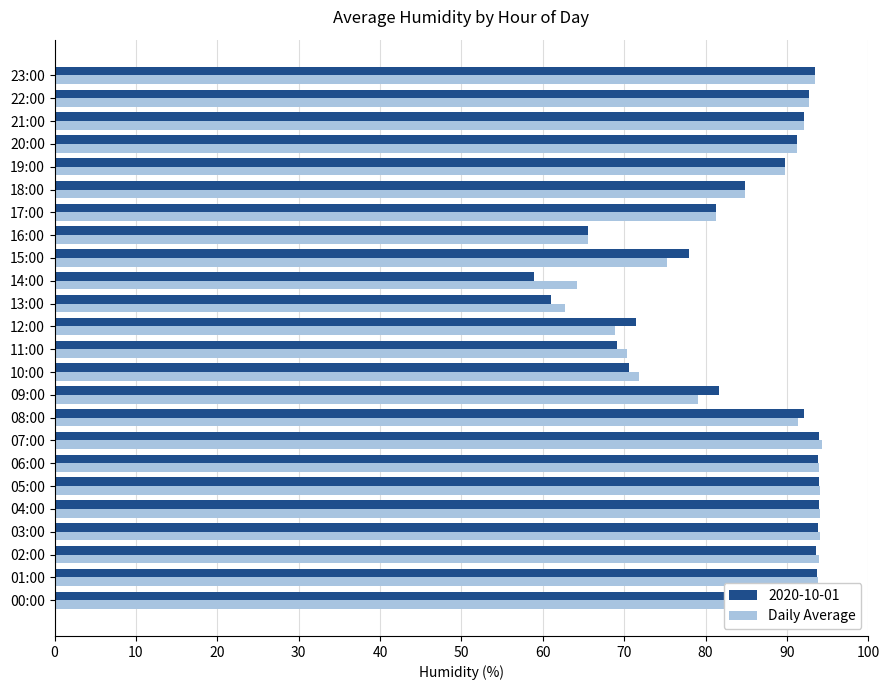

What is the sum of all 2020-10-01 values?

2023.9